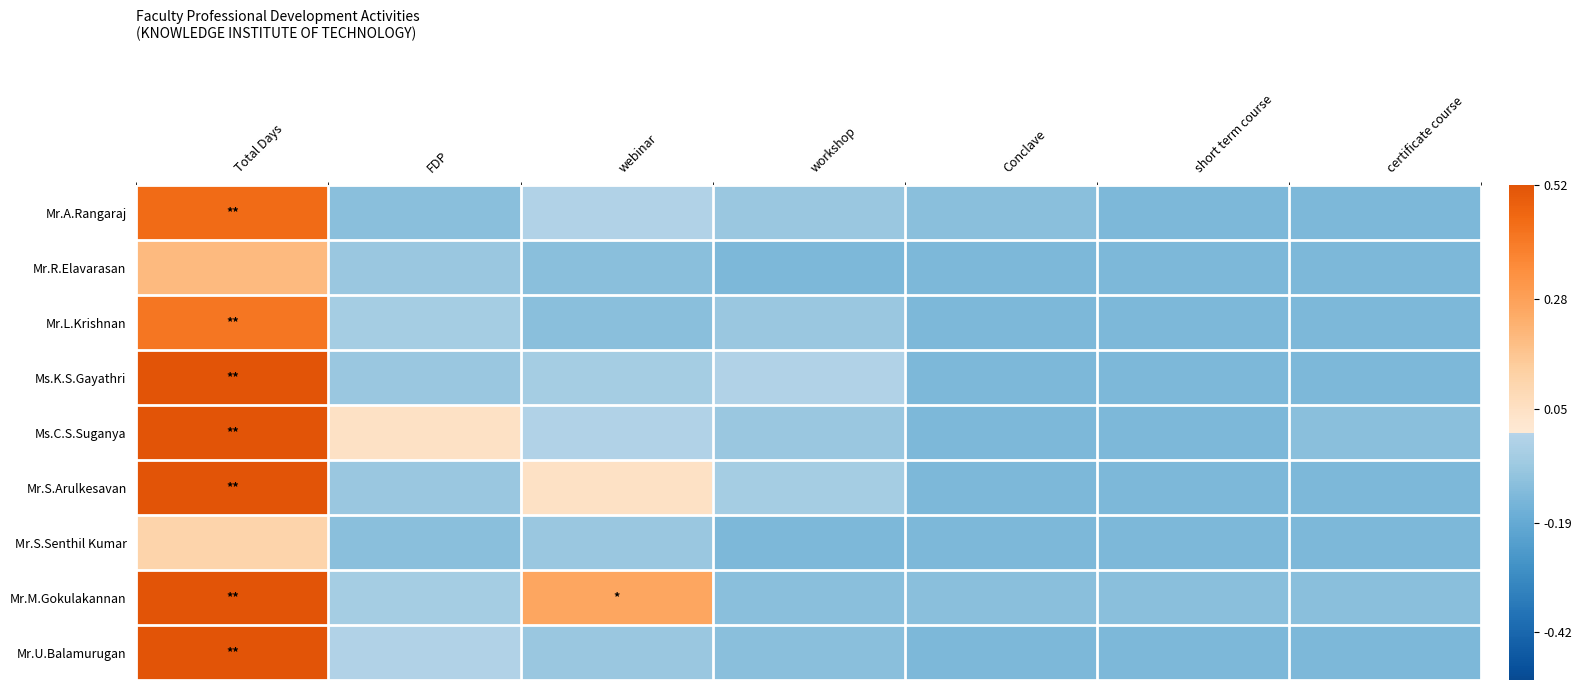

Which category has the lowest value across all series?

short term course